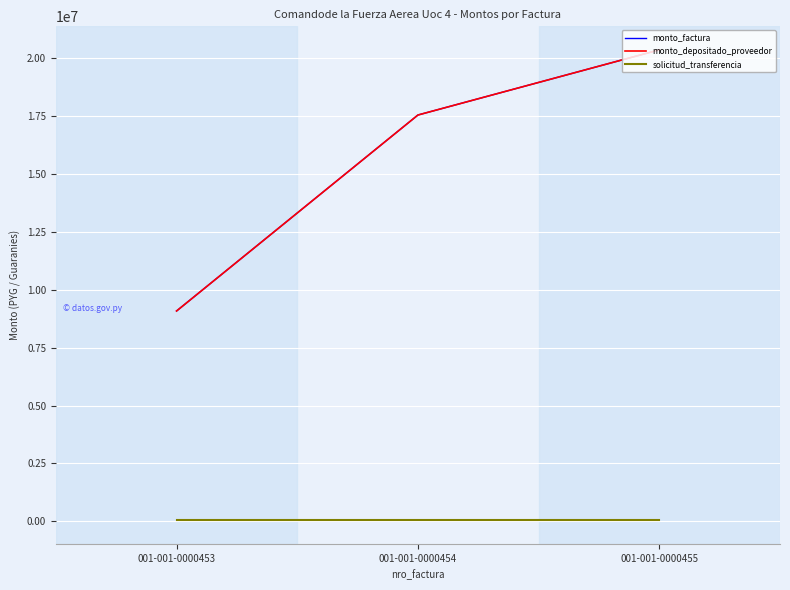

What value does the monto_depositado_proveedor series have at 001-001-0000454, to the nearest 10?

17550000